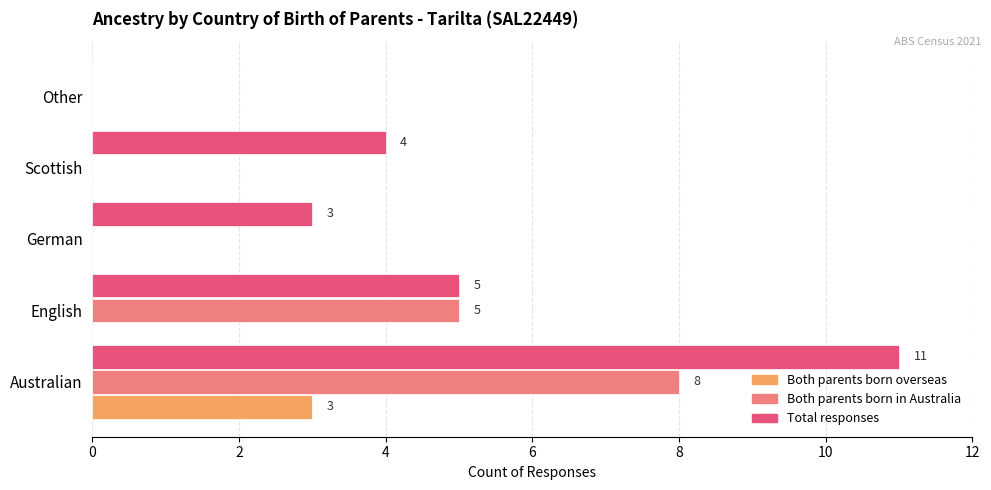

How many categories are shown in the chart?

5